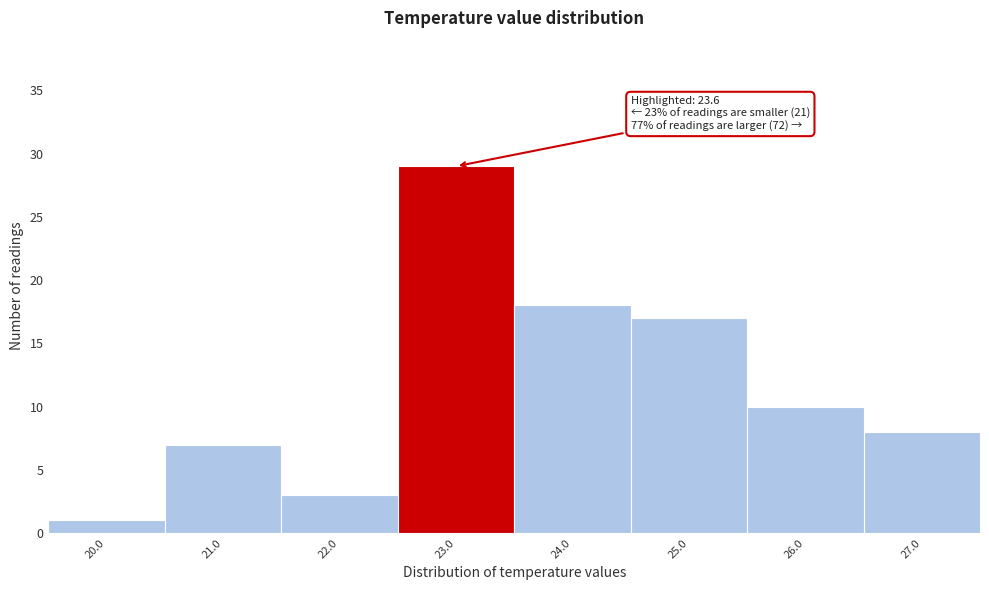

Reading left to right, extract all data points from this chart.

1	7	3	29	18	17	10	8